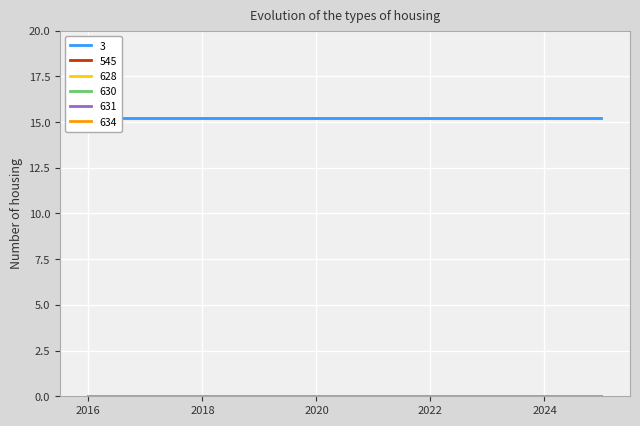

True or false: 634 and 628 cross at least once.

False